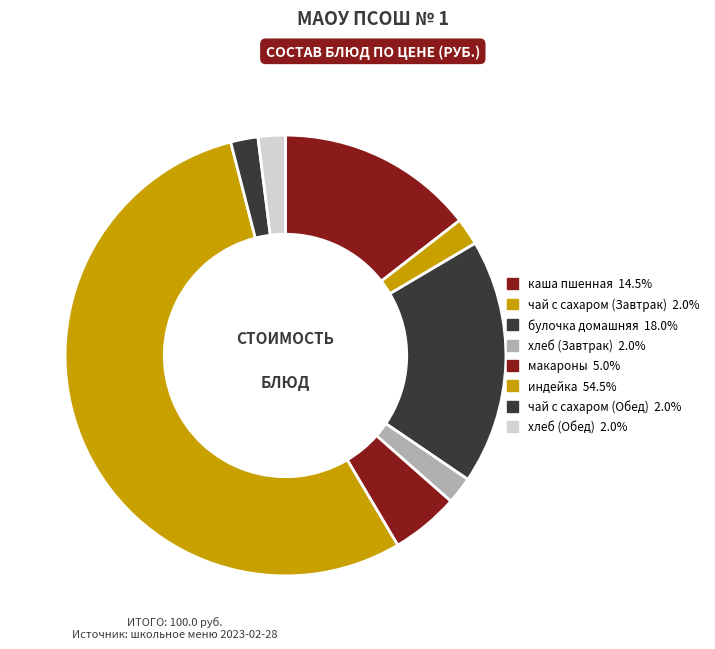

Does any single category account for the majority?

Yes